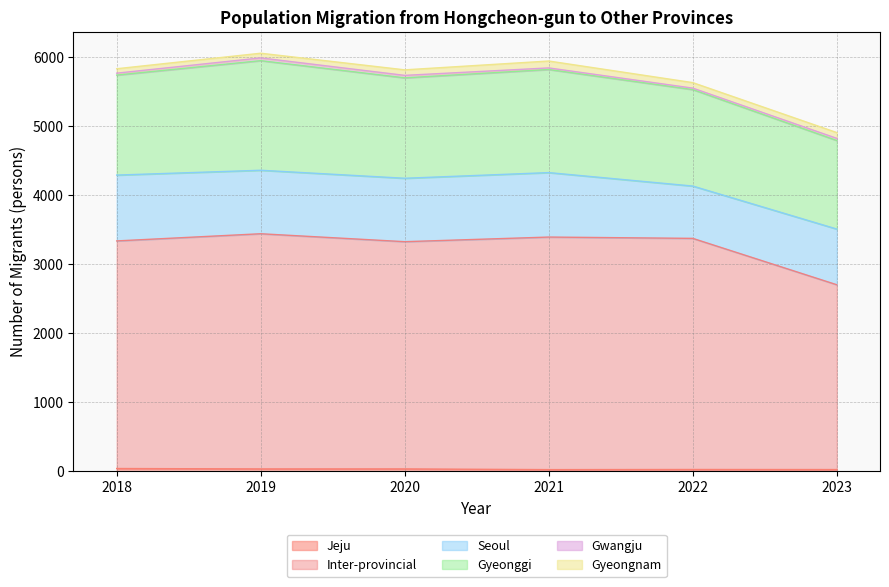

What is the total value across all series at 2023?

4910